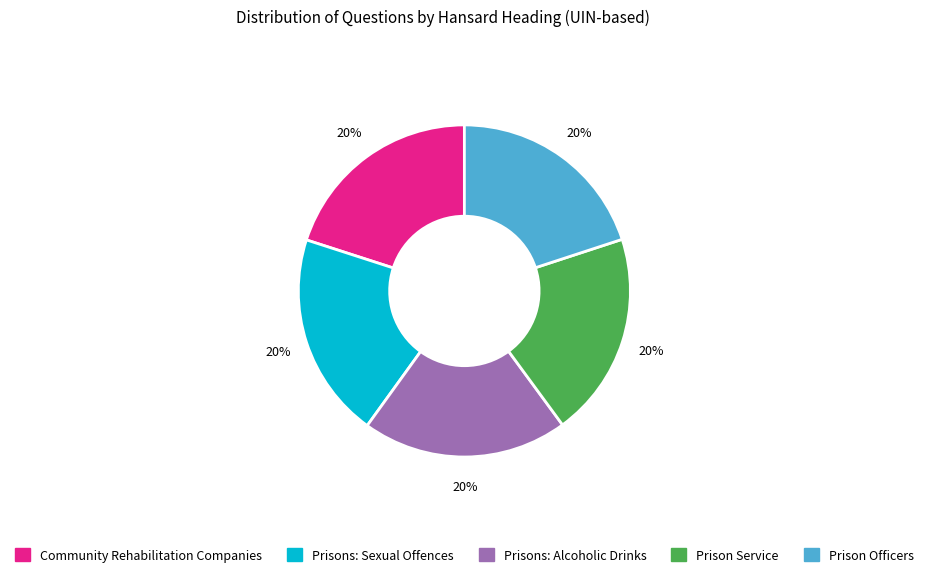

What is the ratio of the value at Prisons: Alcoholic Drinks to the value at Community Rehabilitation Companies?

1.0